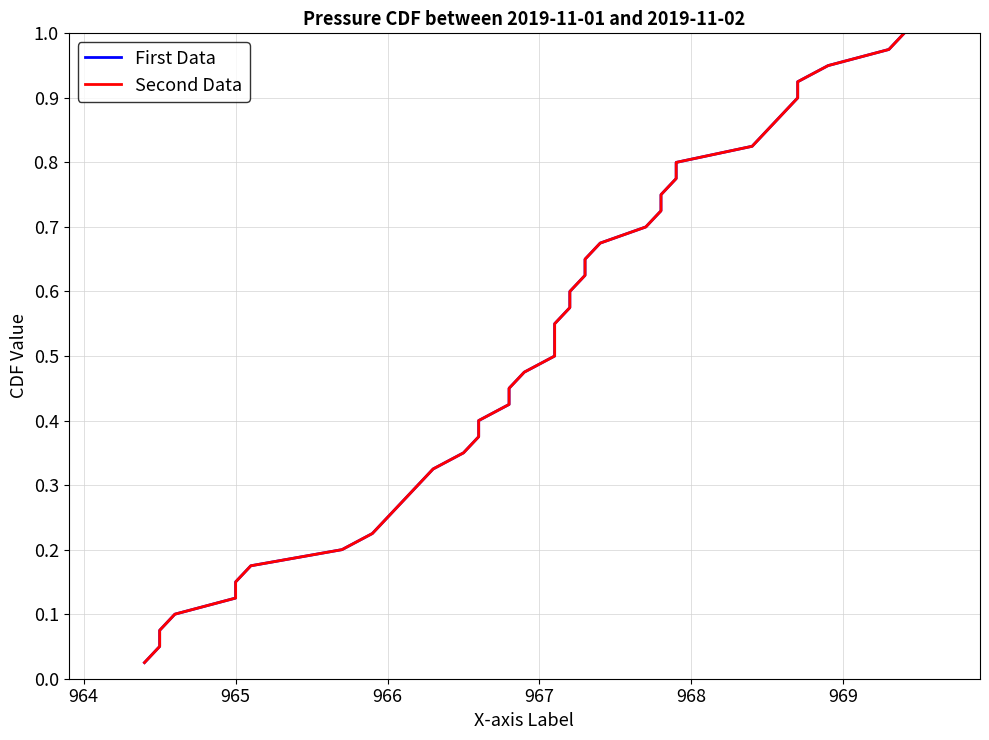

True or false: First Data and Second Data intersect in this chart.

False